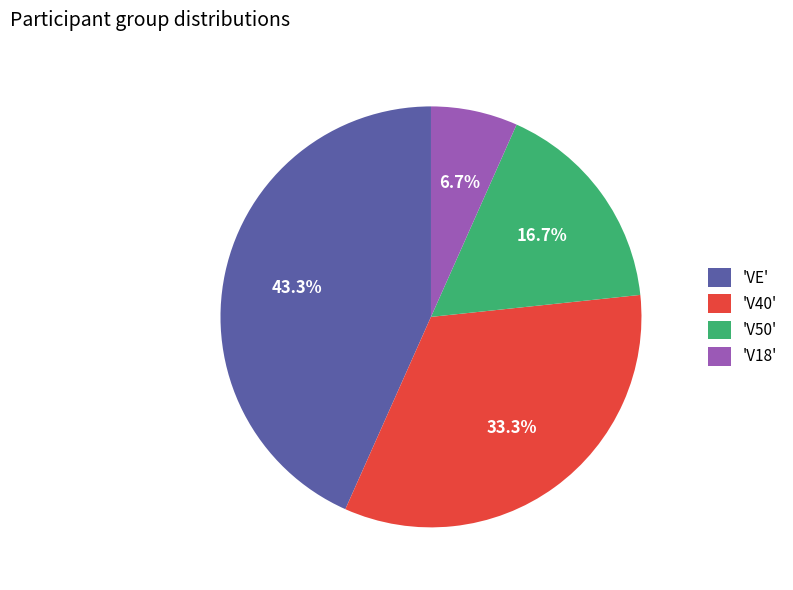

Which slice is the largest?

'VE'